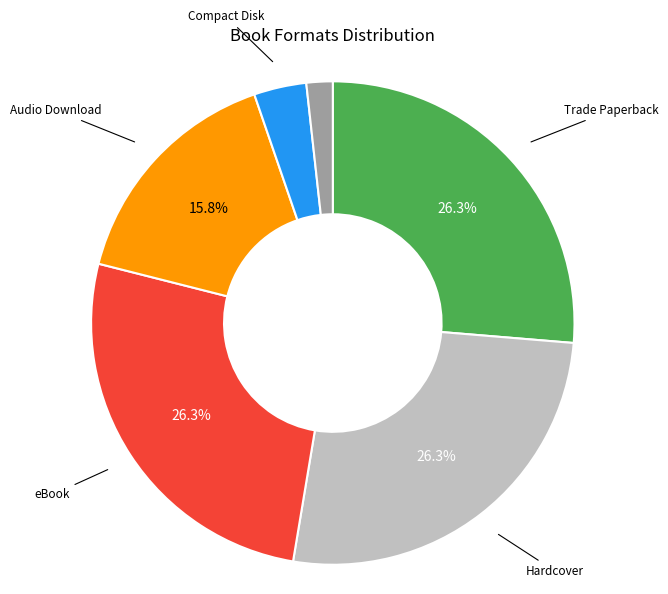

Is there a majority slice in this chart?

No